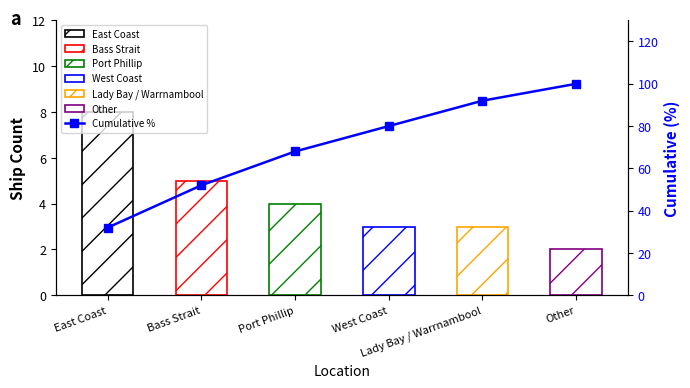

What is the difference between the values at Lady Bay / Warrnambool and West Coast?

12